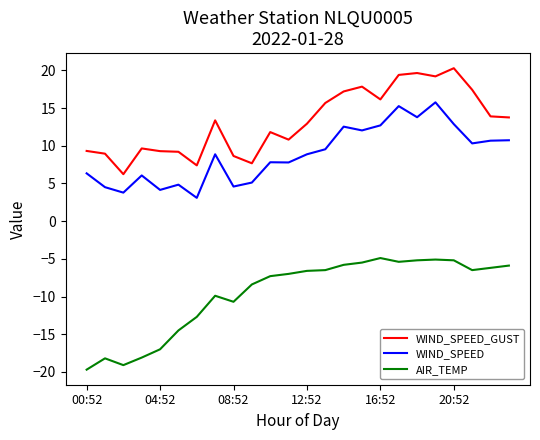

What is the difference between the maximum and minimum values in the AIR_TEMP series?

14.8